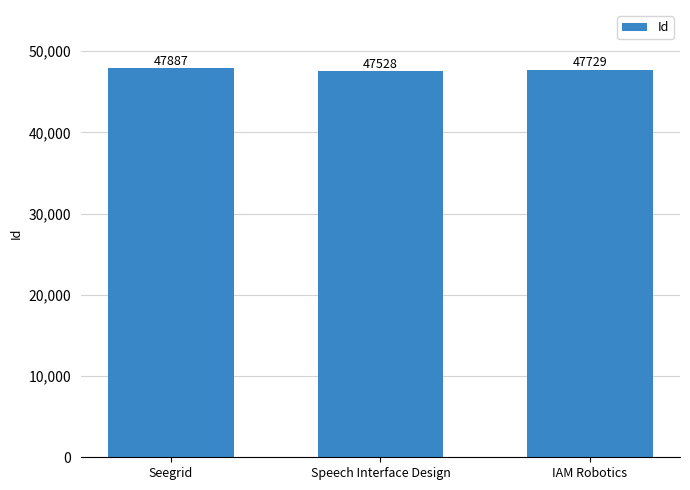

What is the change in value from Seegrid to IAM Robotics?

-158